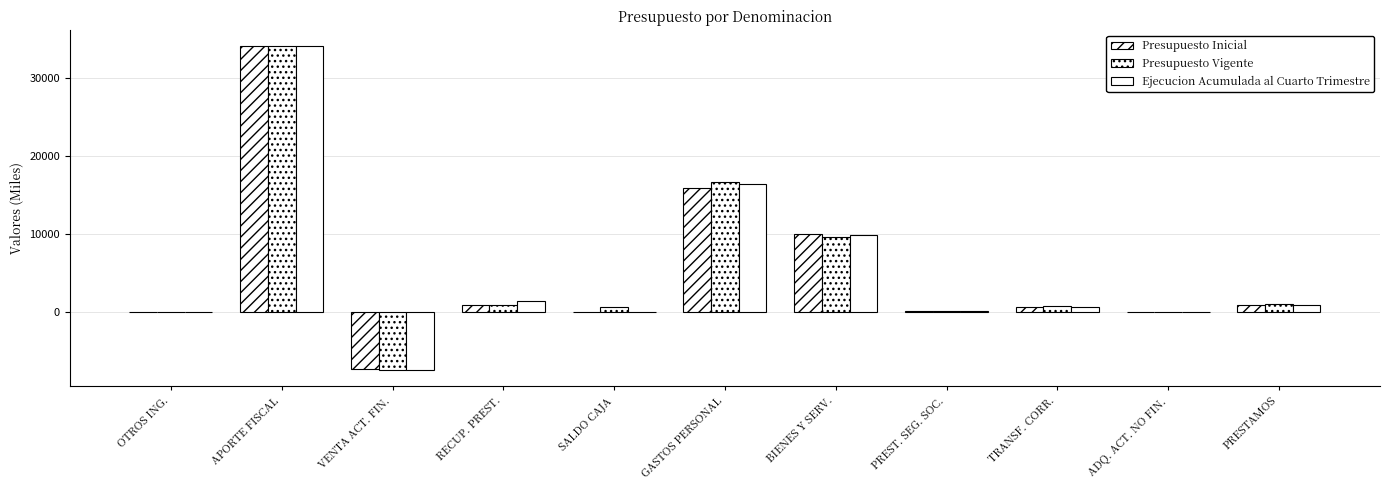

Which series changed the most between RECUP. PREST. and PREST. SEG. SOC.?

Ejecucion Acumulada al Cuarto Trimestre